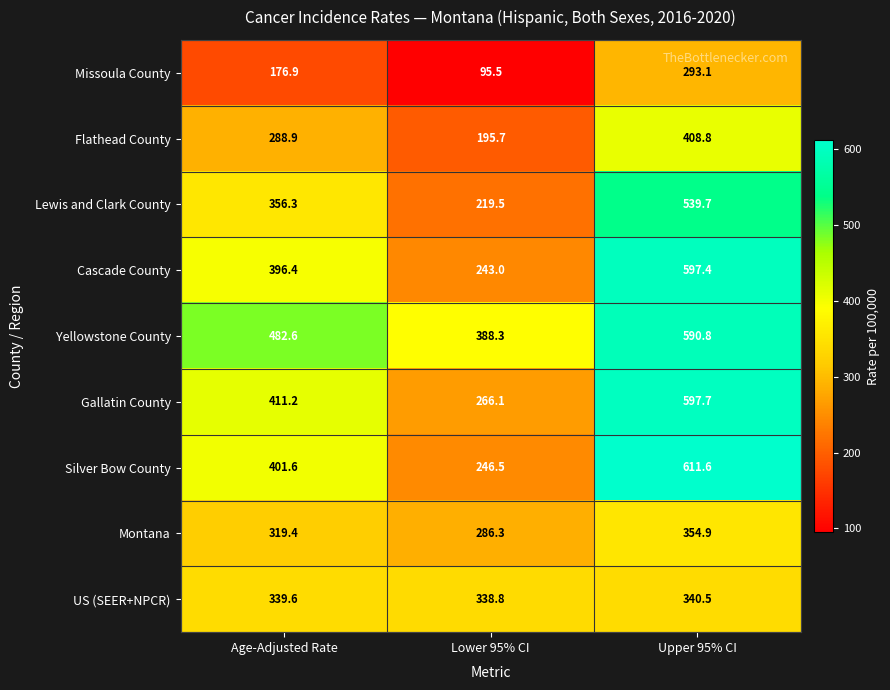

At which category does the chart reach its peak across all series?

Upper 95% CI